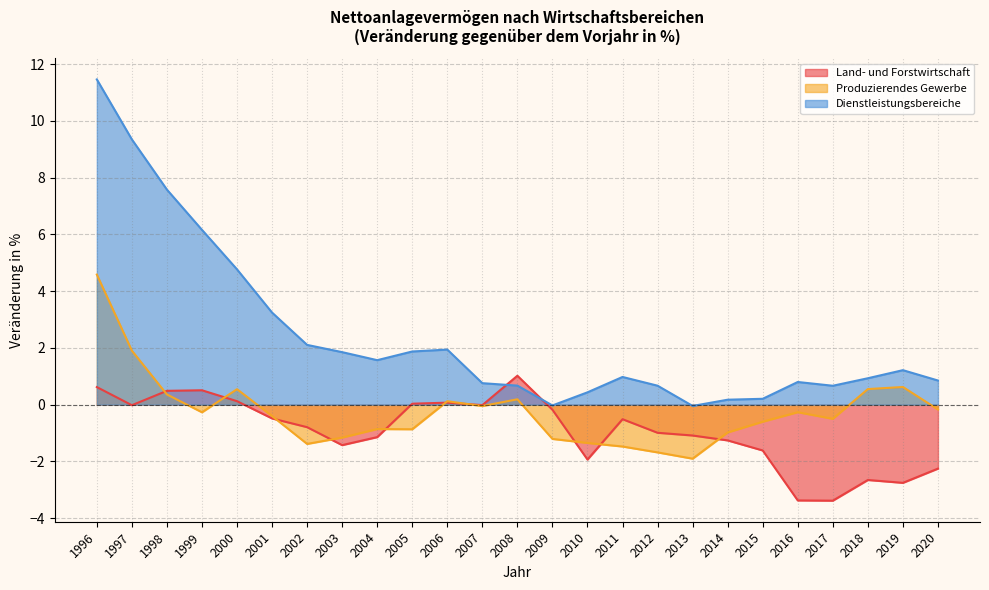

What is the spread (max minus min) of values at 2007?

0.8